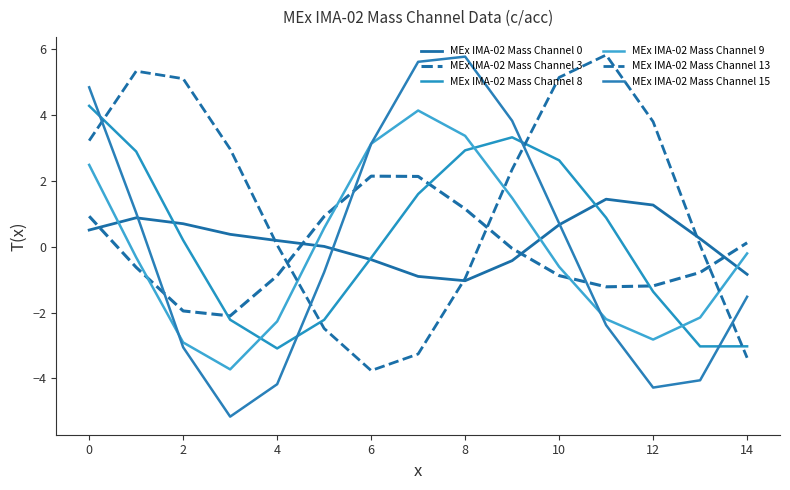

True or false: MEx IMA-02 Mass Channel 9 has more than 1 points higher than both neighbors.

False